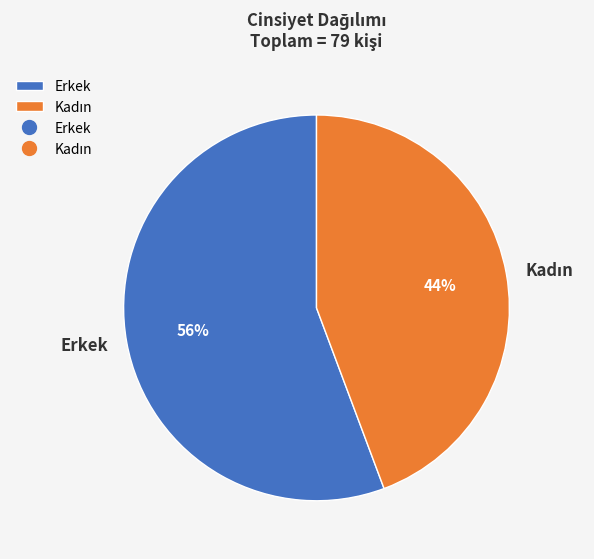

How many slices are in this pie chart?

2